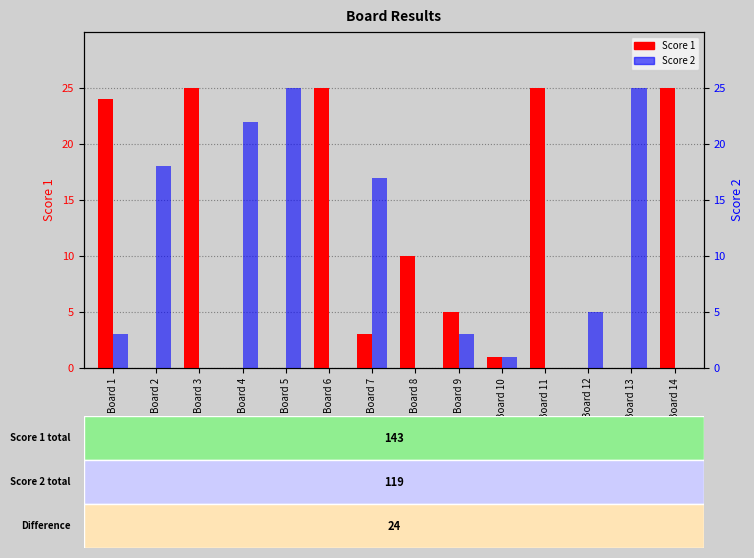

How many positive values does the Score 1 series have?

9